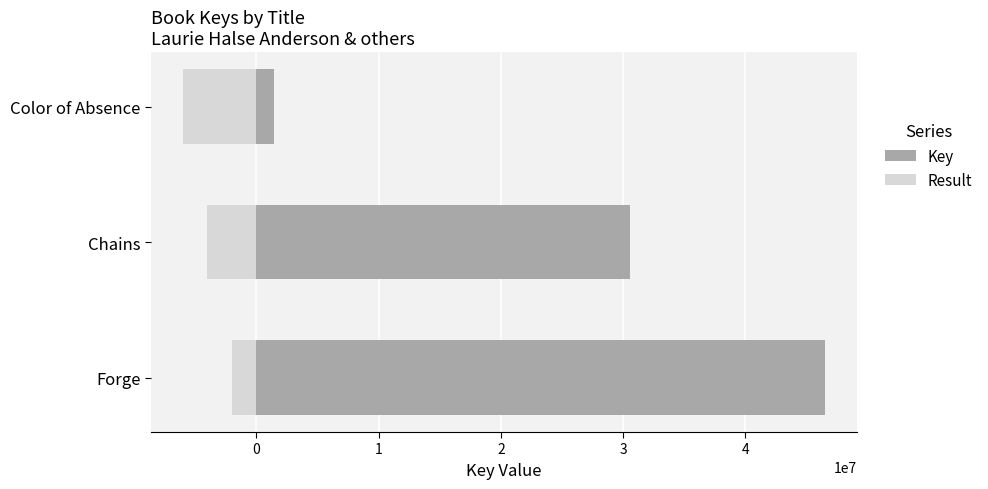

What is the value of the Key bar at the 2nd from the left?

30585656